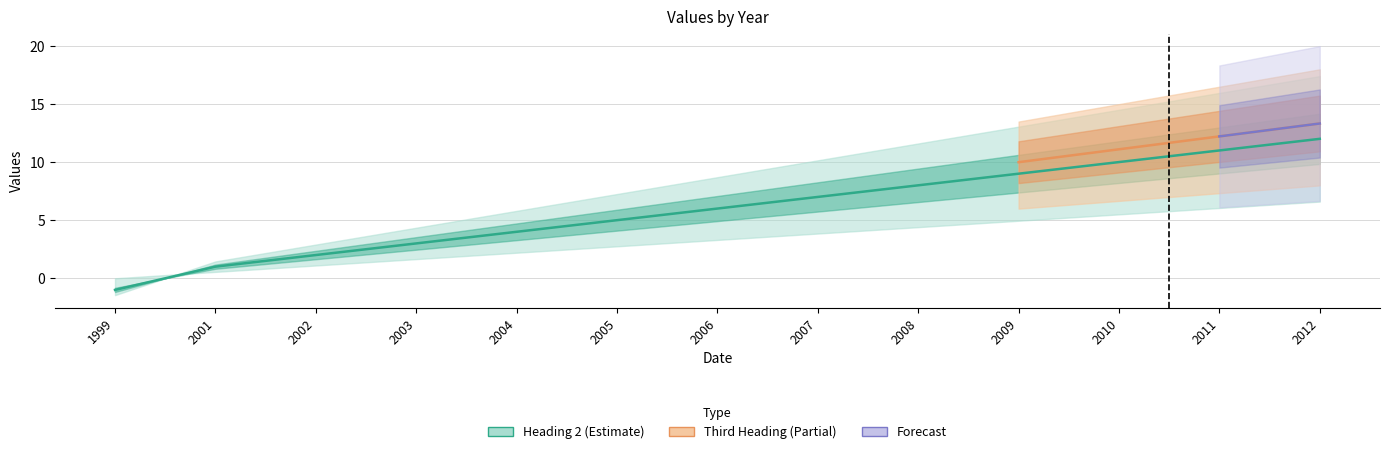

Rank the categories by value from lowest to highest.

1999, 2001, 2002, 2003, 2004, 2005, 2006, 2007, 2008, 2009, 2010, 2011, 2012